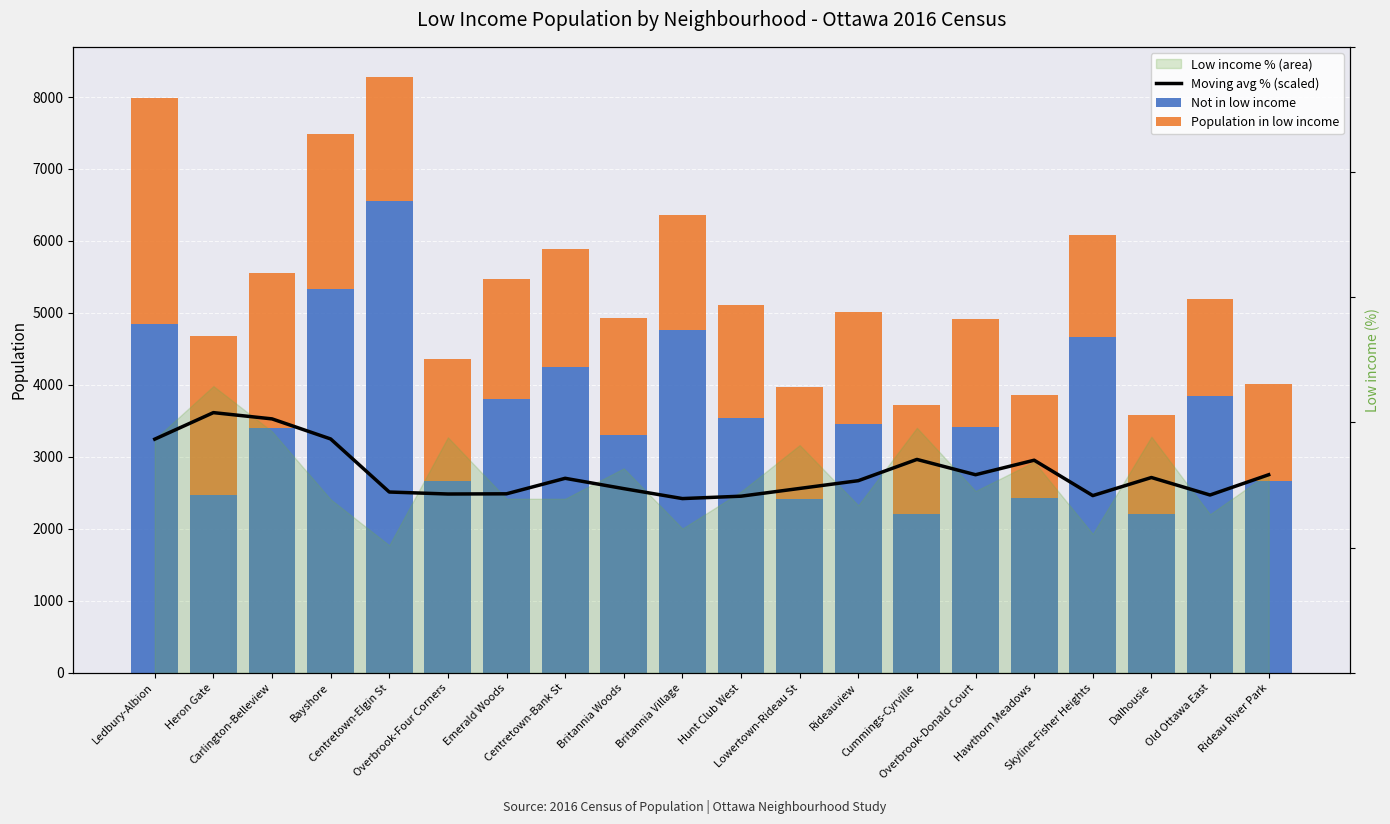

Is the value of Moving avg % (scaled) at Emerald Woods greater than the value of Population in low income at Hunt Club West?

Yes